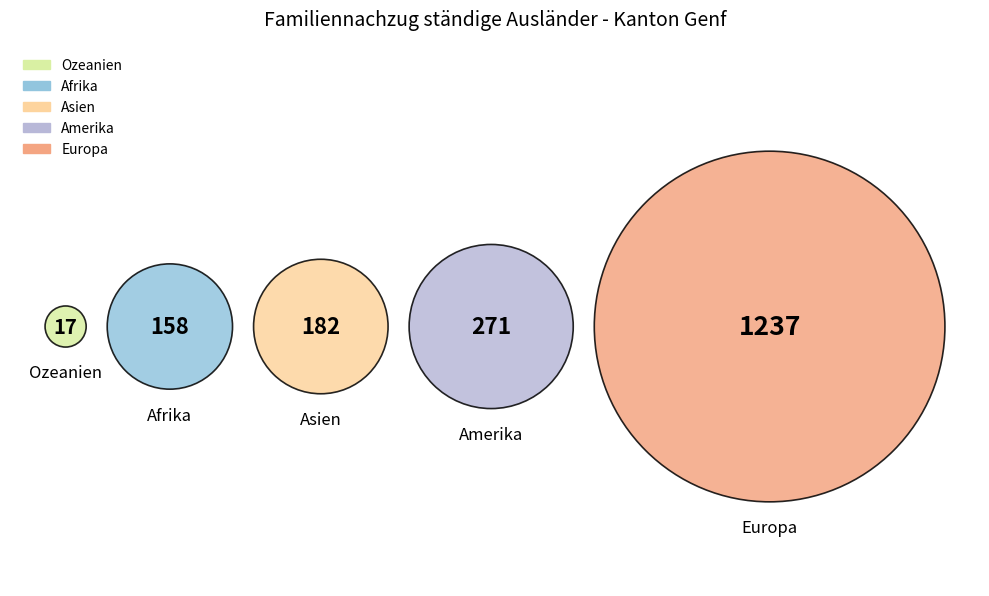

Does any single category account for the majority?

Yes